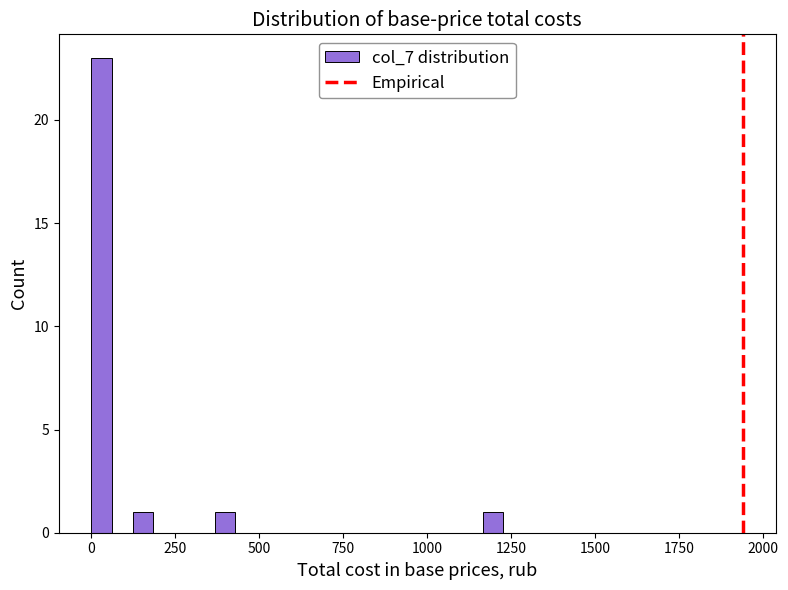

Around what value on the x-axis is the tallest bar? Give the approximate position of its centre, as read against the axis.

50